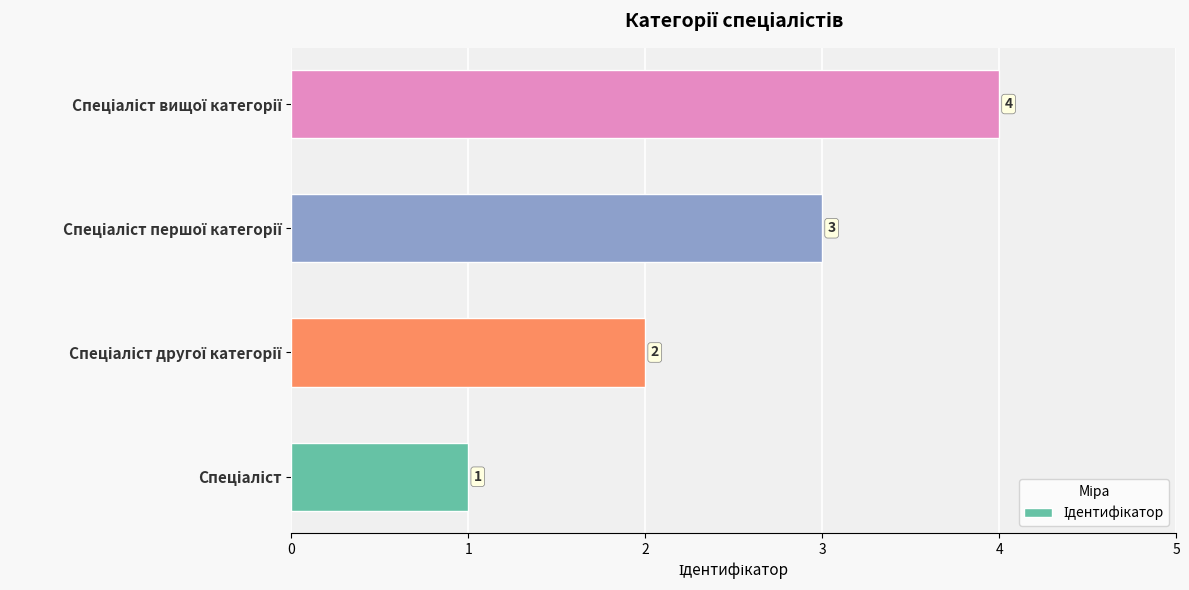

Count the values in the range 2 to 4.

3